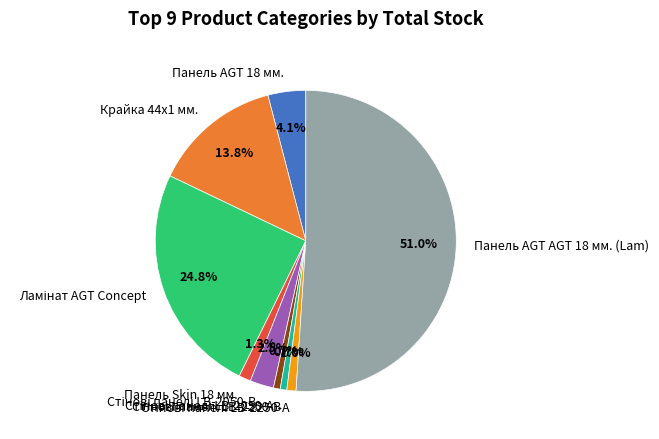

What percentage is NOT represented by Панель Skin 18 мм.?

98.7%